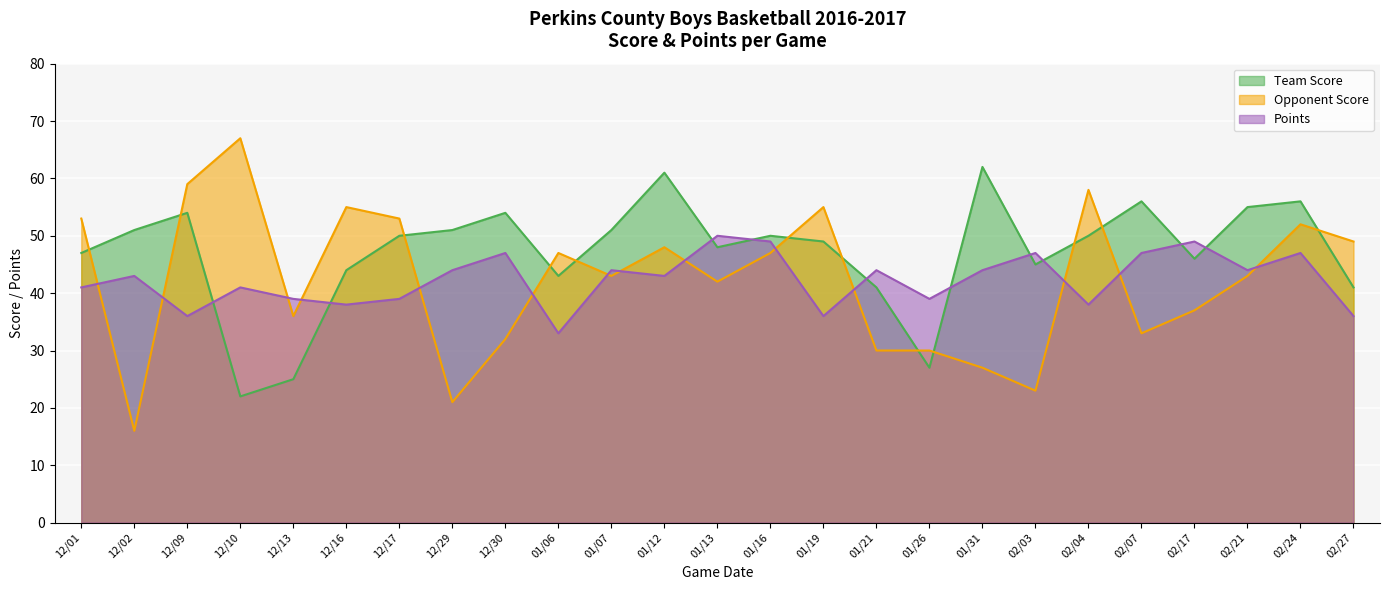

What is the label of the 19th point from the right?

12/17